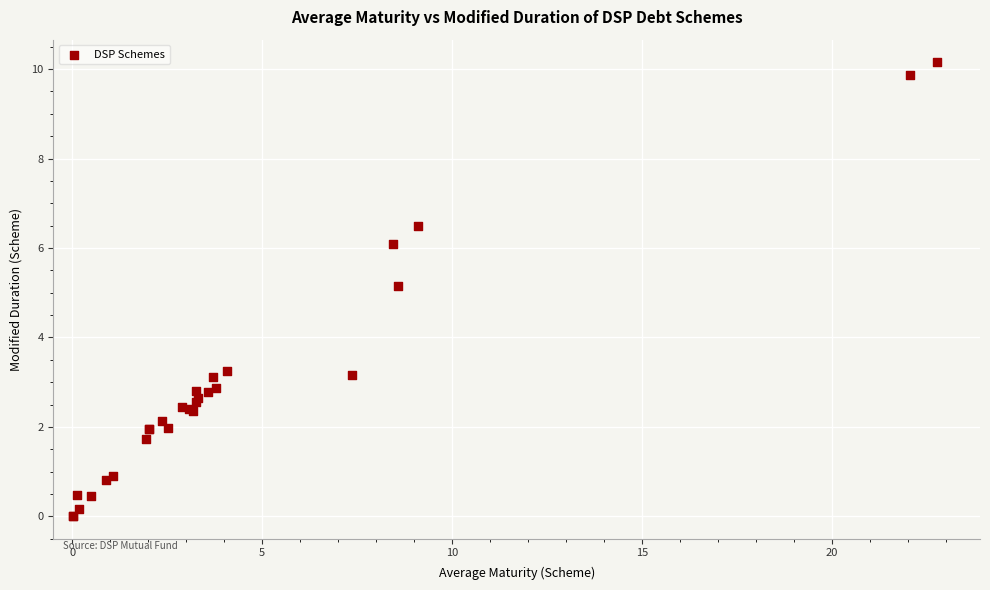

What Y value in the scatter plot is closest to 5?

5.2